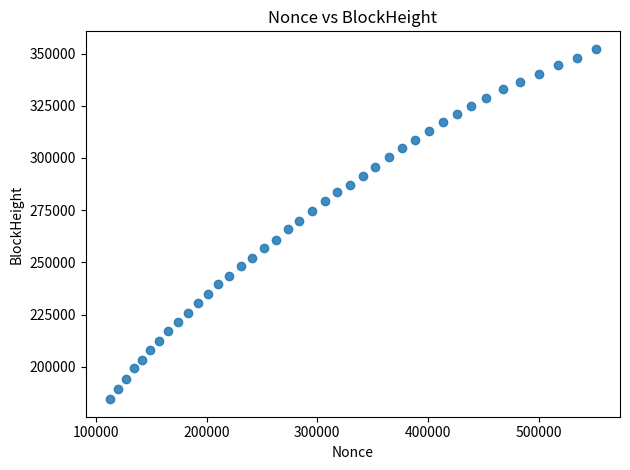

What is the range of Y values (max minus min)?

167781